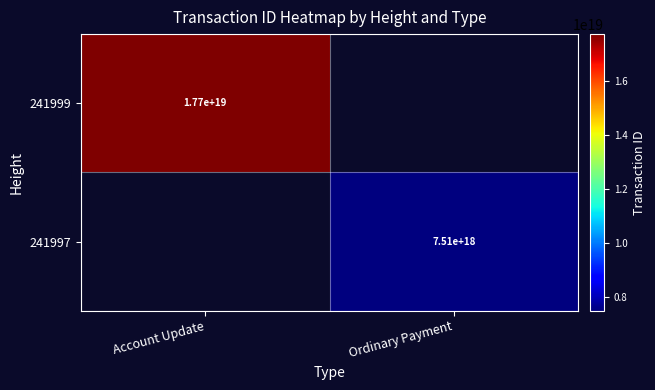

The value of 241999 at Account Update is 24519765211377074176. True or false?

False